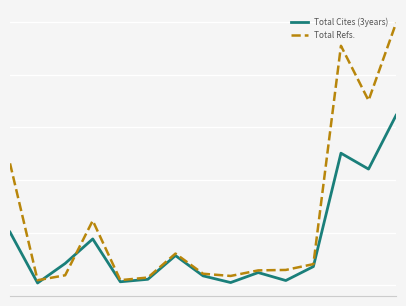

Is this an area chart (filled region under the line)?

No